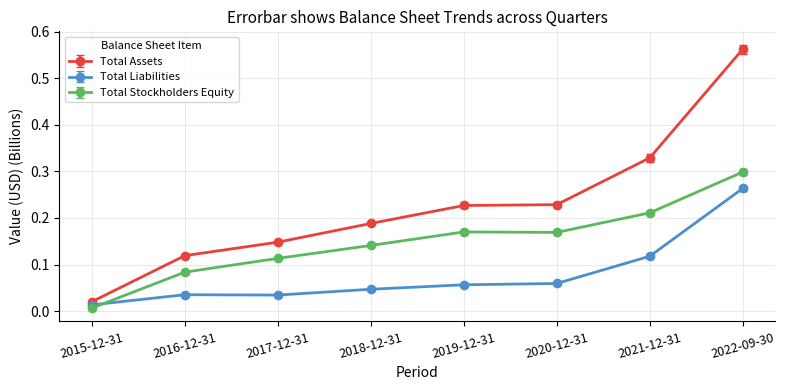

List the series in order of their peak value, highest first.

Total Assets, Total Stockholders Equity, Total Liabilities